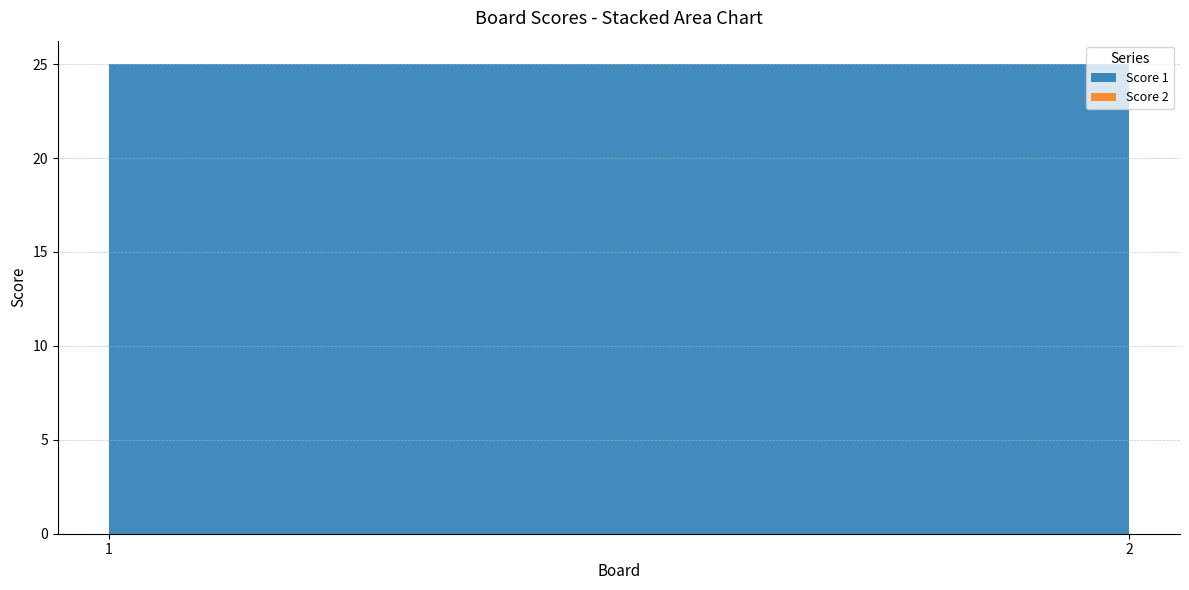

Reading left to right, what are all the values shown in this chart?

Score 1: 25	25
Score 2: 0	0